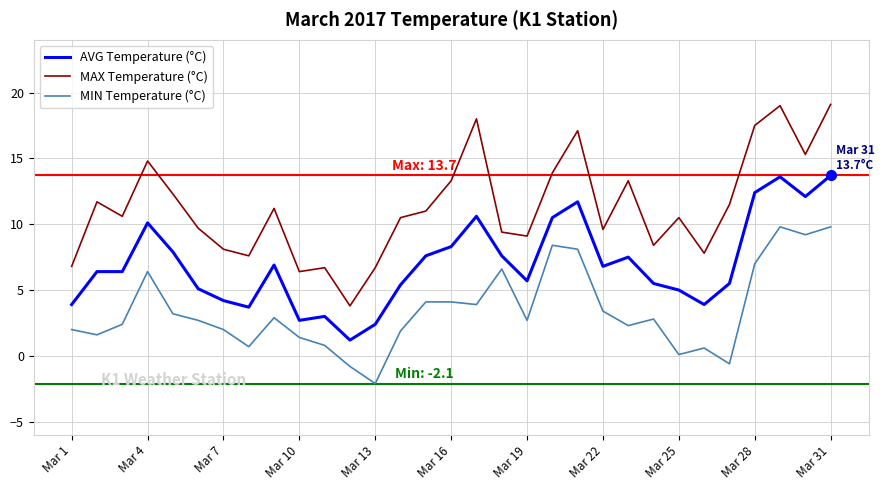

What is the highest value of the MAX Temperature (°C) series?

19.1